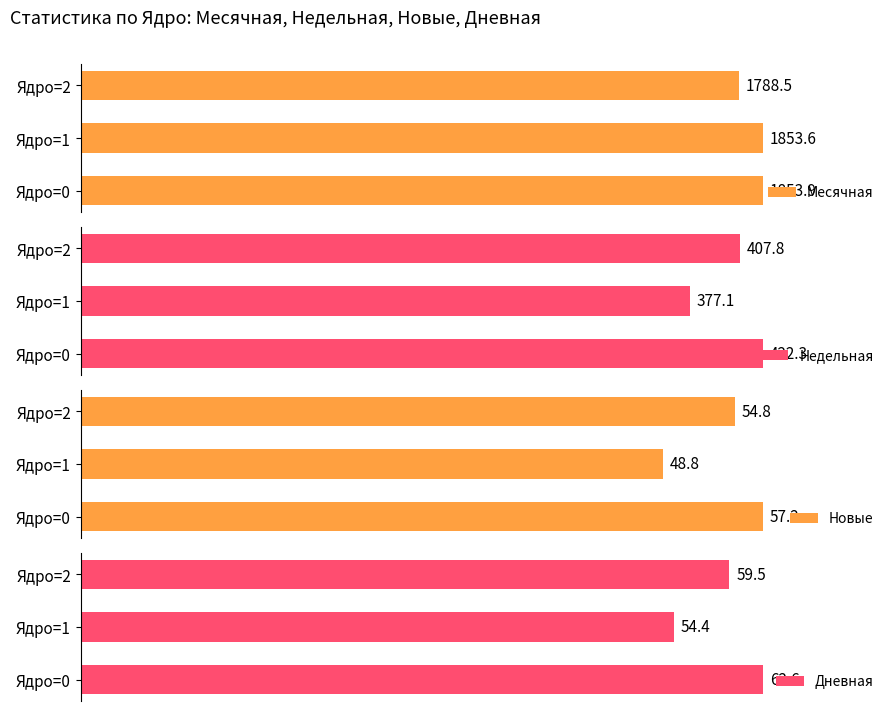

Rank the categories by Месячная value from highest to lowest.

Ядро=0, Ядро=1, Ядро=2